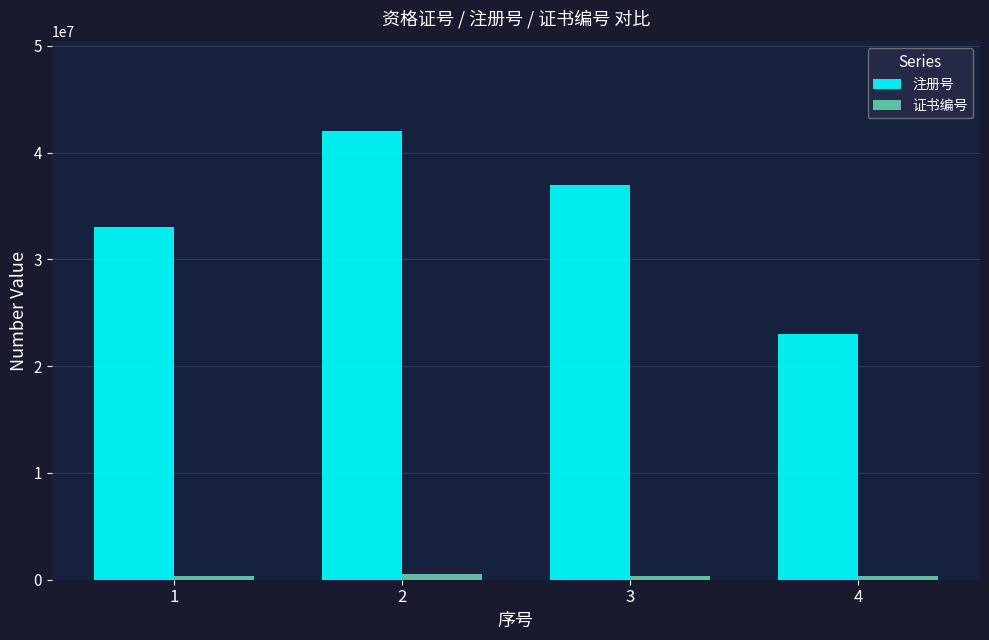

List the series in order of their overall mean, lowest first.

证书编号, 注册号